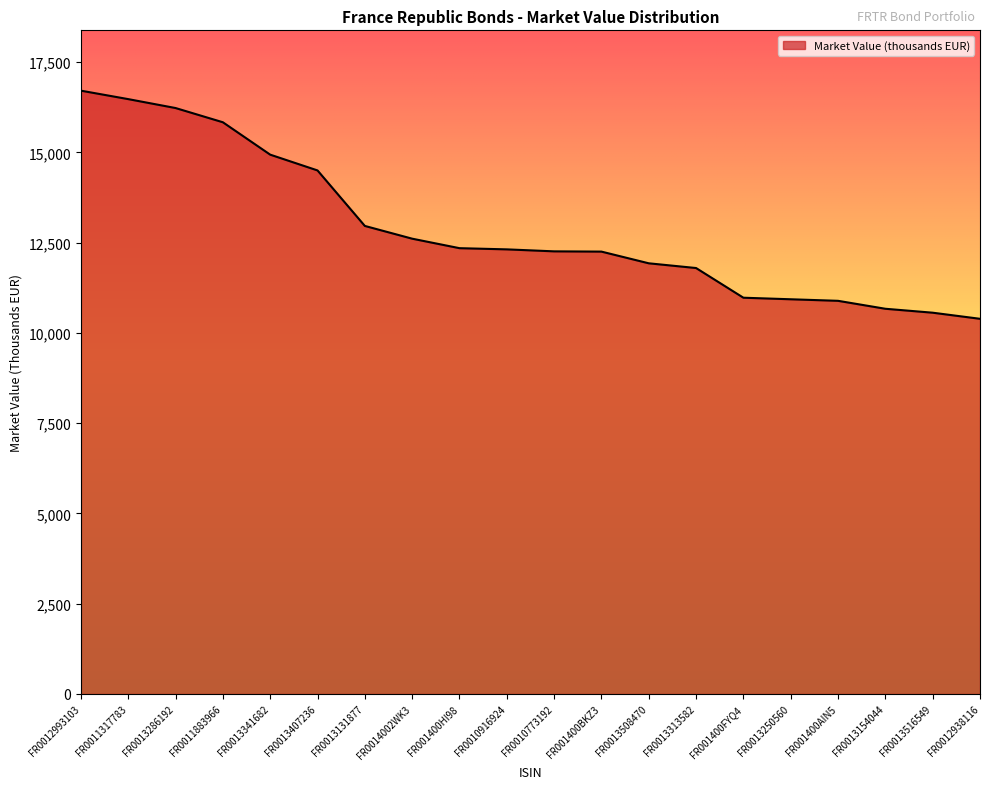

The value at FR0013516549 is 10559. True or false?

True